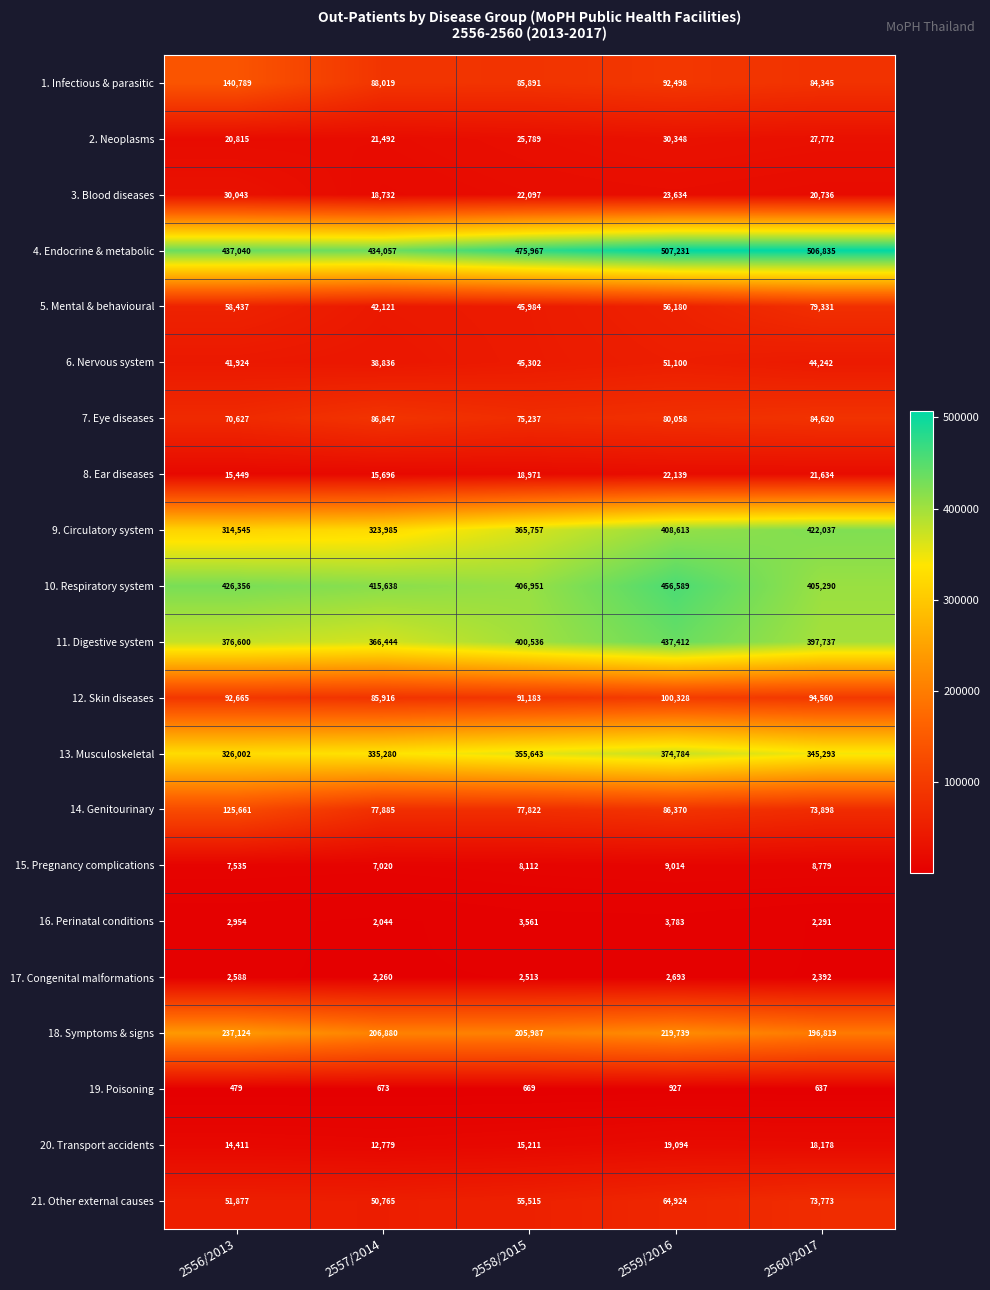

What is the difference between the maximum and minimum values in the 9. Circulatory system series?

107492